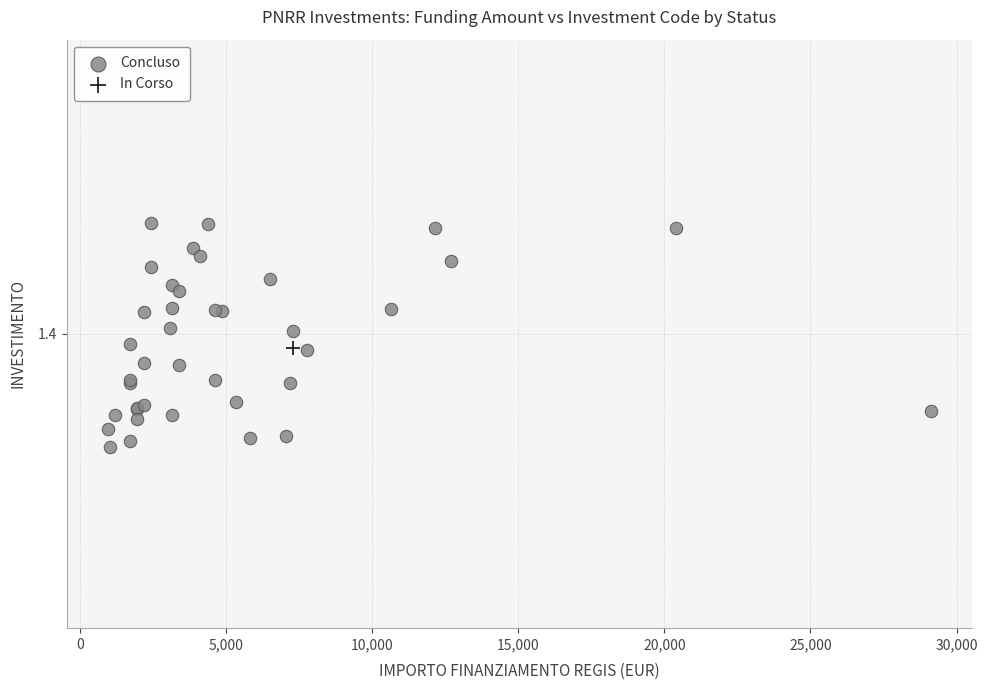

What are all the series names shown in the legend?

Concluso, In Corso